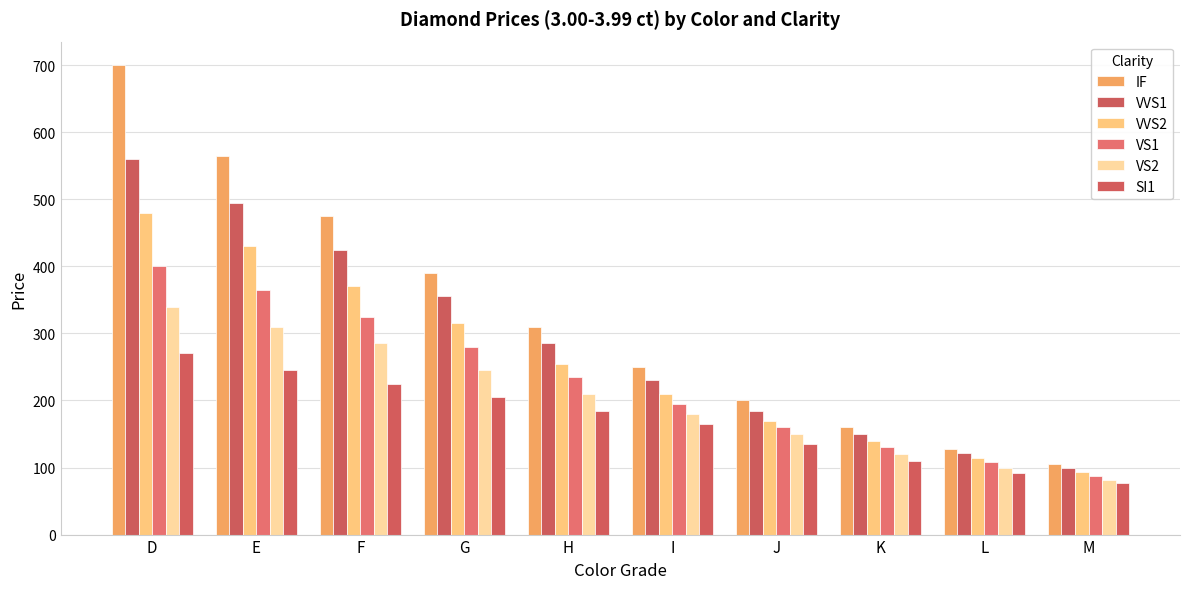

Where does the VVS1 series first go above 285?

D